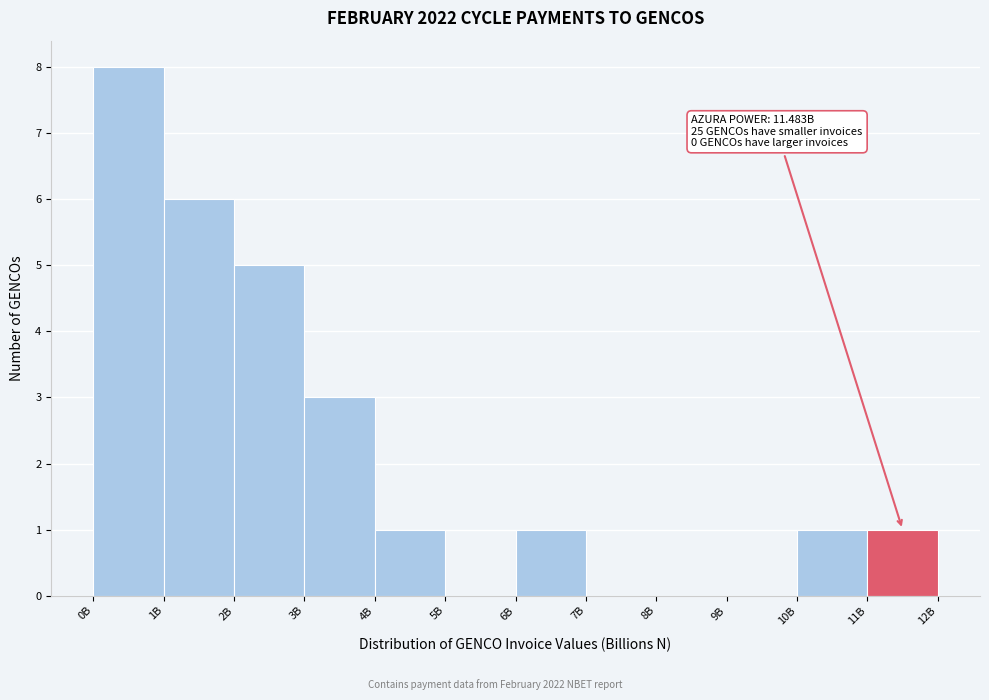

Reading left to right, transcribe all the data shown in this chart.

0B=8	1B=6	2B=5	3B=3	4B=1	5B=0	6B=1	7B=0	8B=0	9B=0	10B=1	11B=1